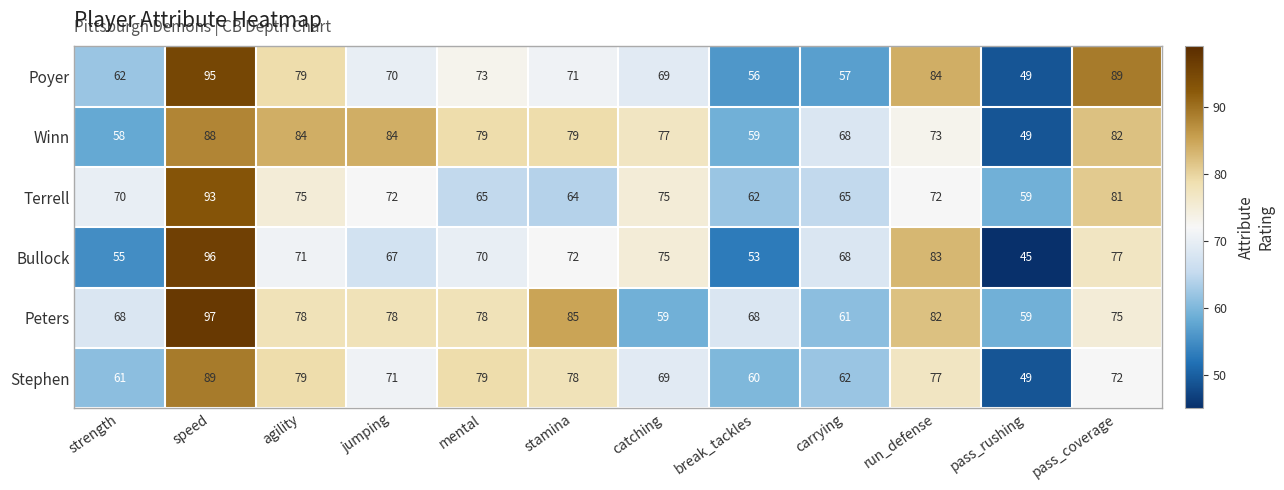

What is the average value of the Bullock series?

69